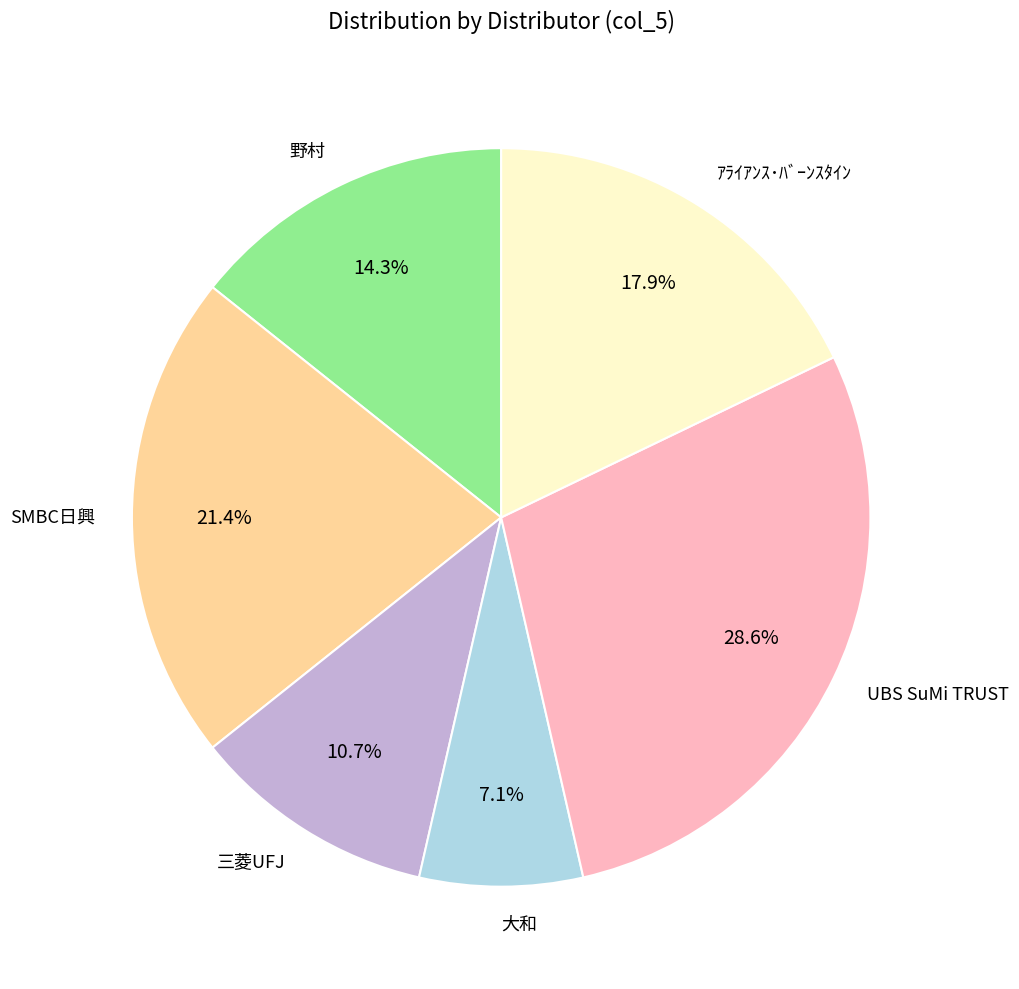

Does SMBC日興 account for over 50% of the chart?

No